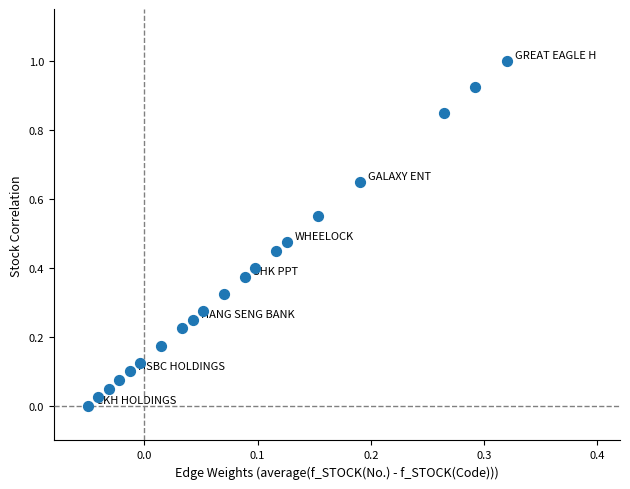

What is the range of Y values (max minus min)?

1.0